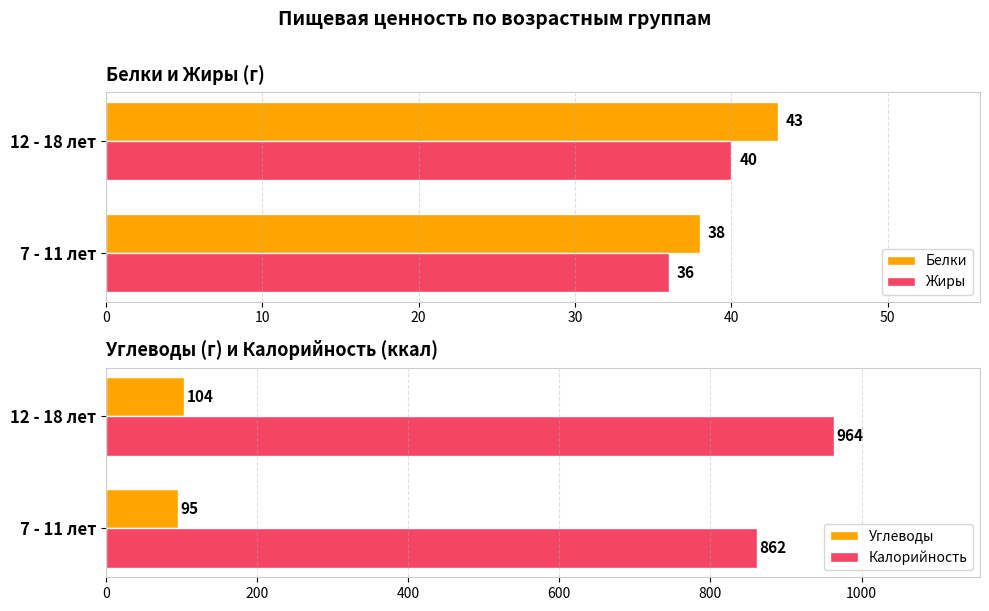

What is the sum of all Жиры values?

76